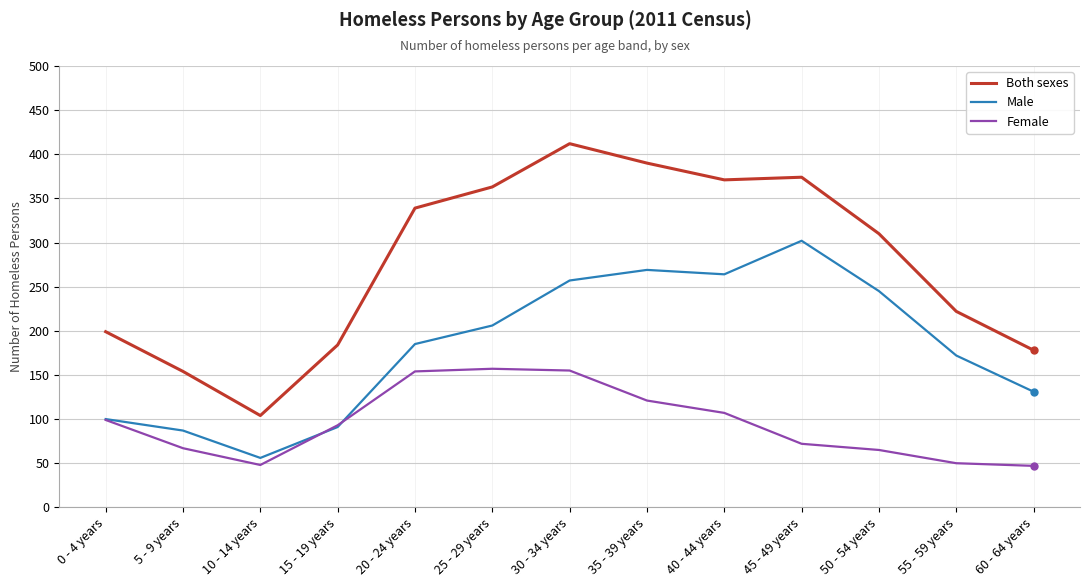

At which category does the chart reach its peak across all series?

30 - 34 years